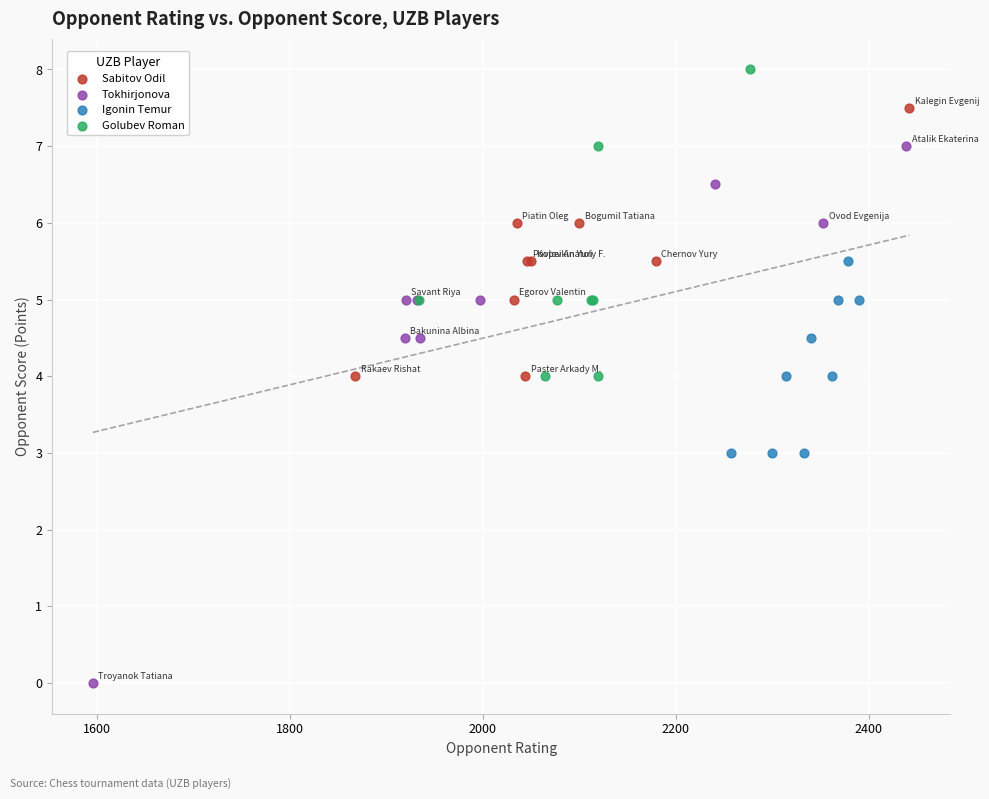

Which series has the largest Y range (max minus min)?

Tokhirjonova